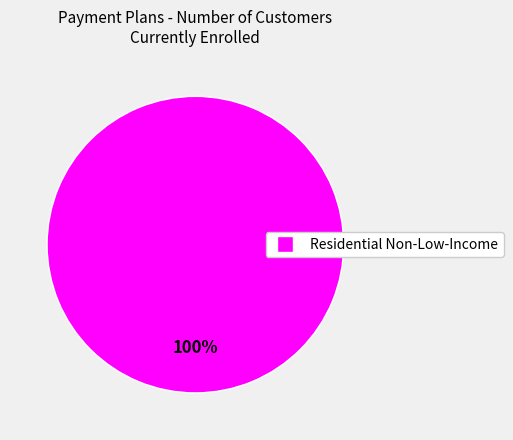

Is there any slice that represents more than half of the pie?

Yes